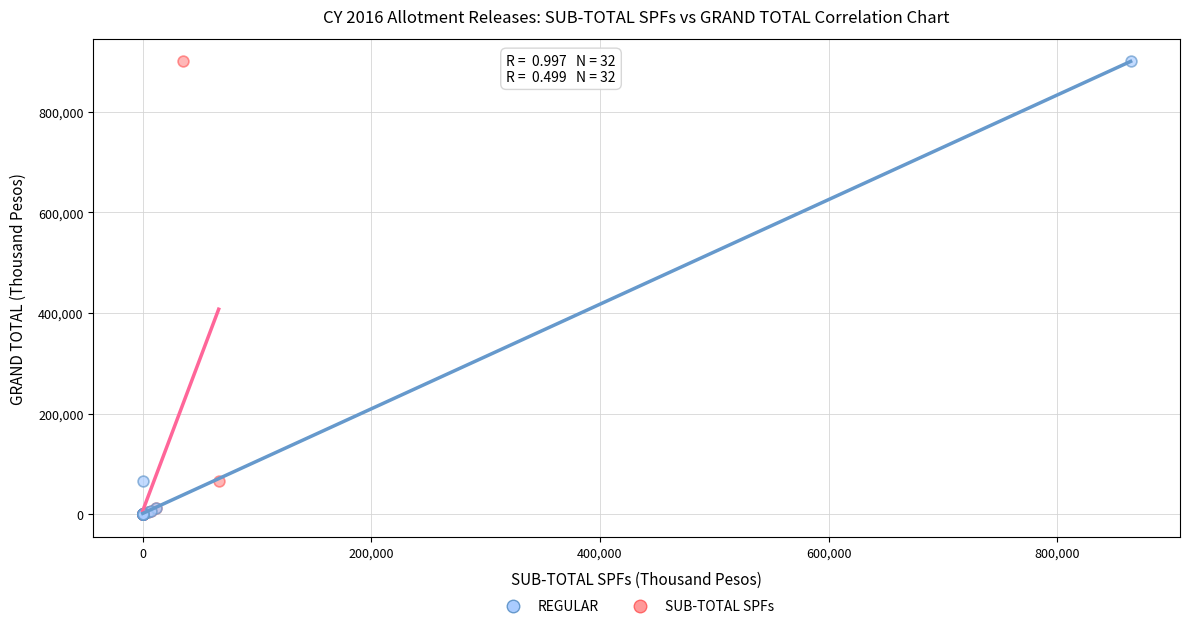

What are all the series names shown in the legend?

REGULAR, SUB-TOTAL SPFs